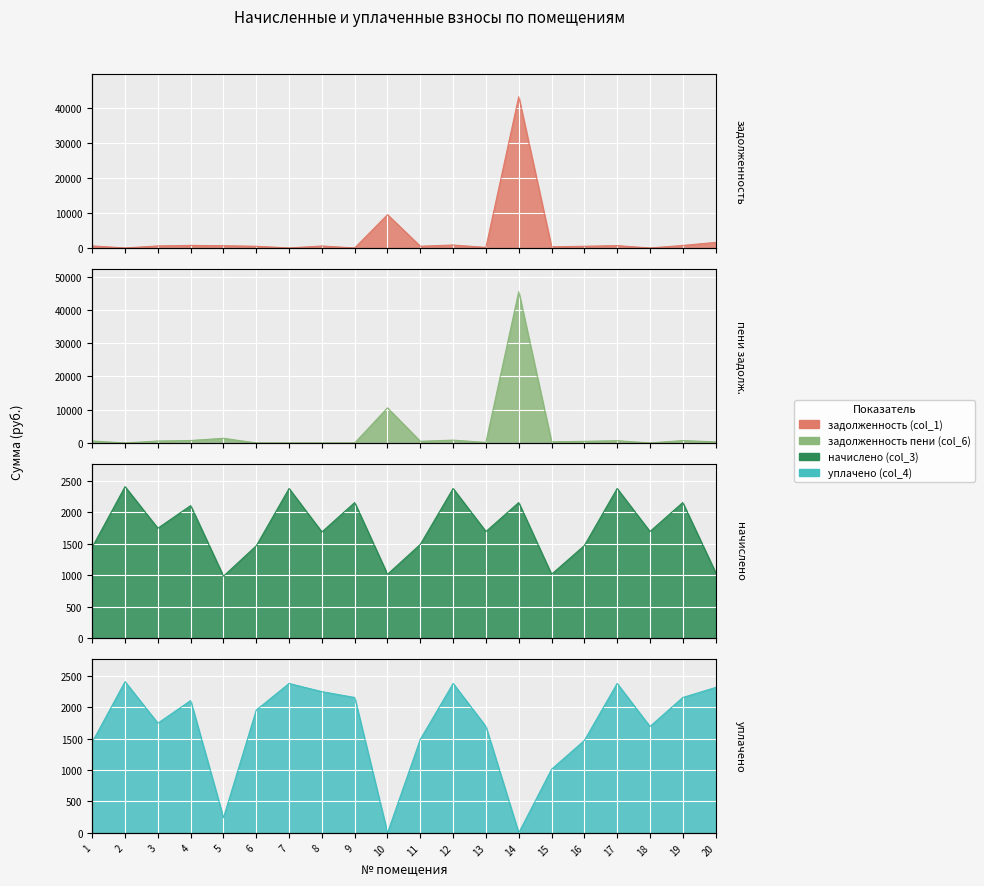

What is the approximate value of уплачено (col_4) at 4?

2108.9